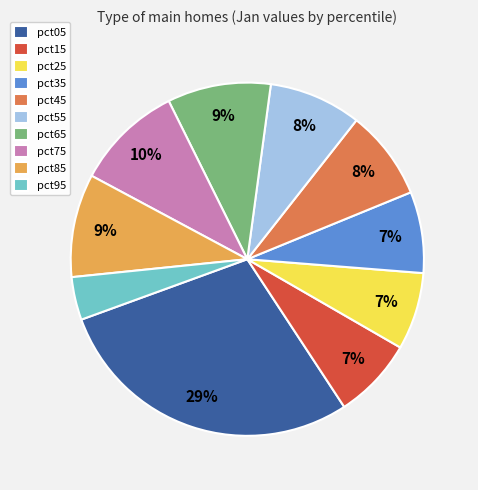

Do pct65 and pct55 together represent more than half of the pie?

No